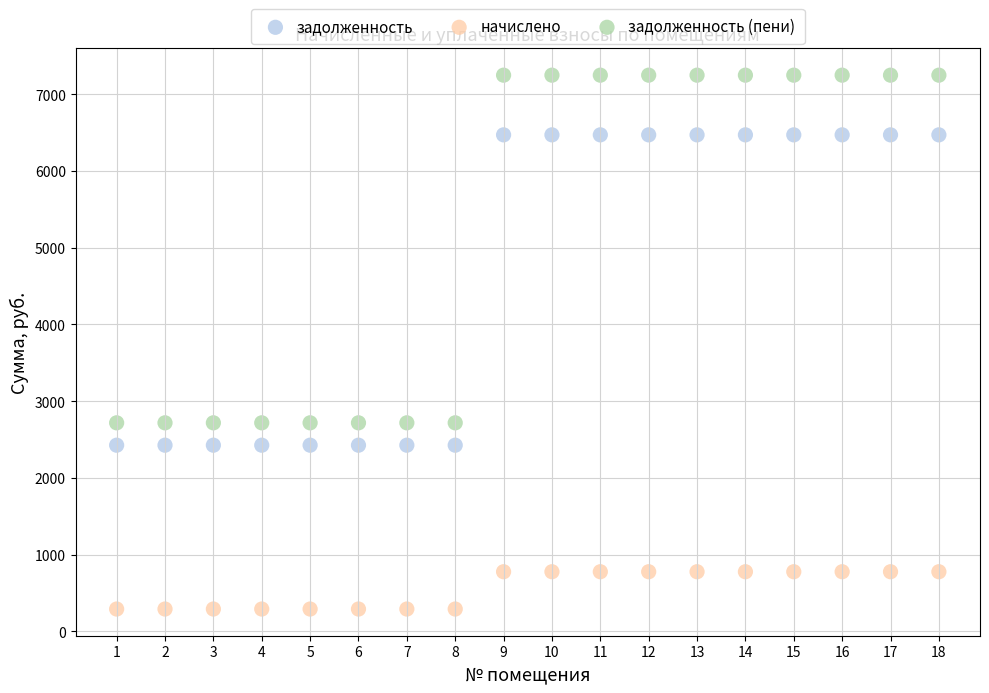

Which series reaches the minimum Y coordinate?

начислено